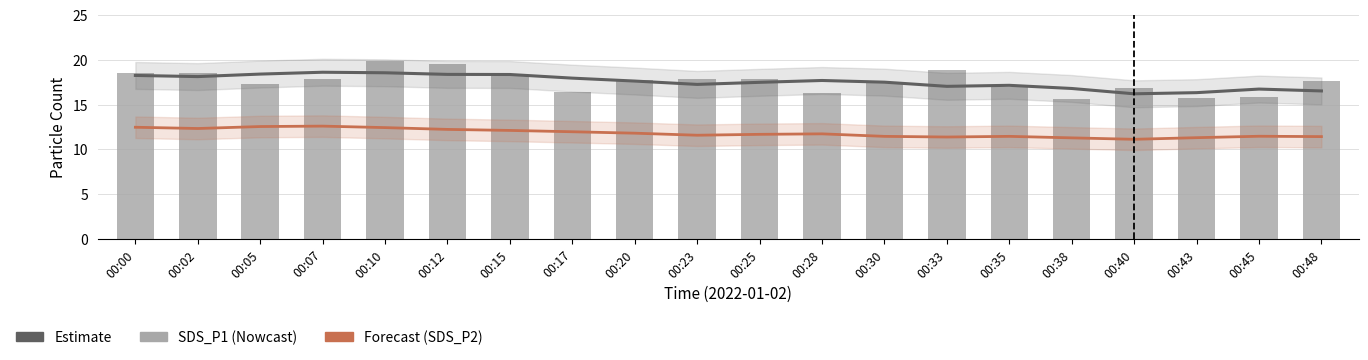

What is the difference between the highest and lowest values at 00:02?

6.1